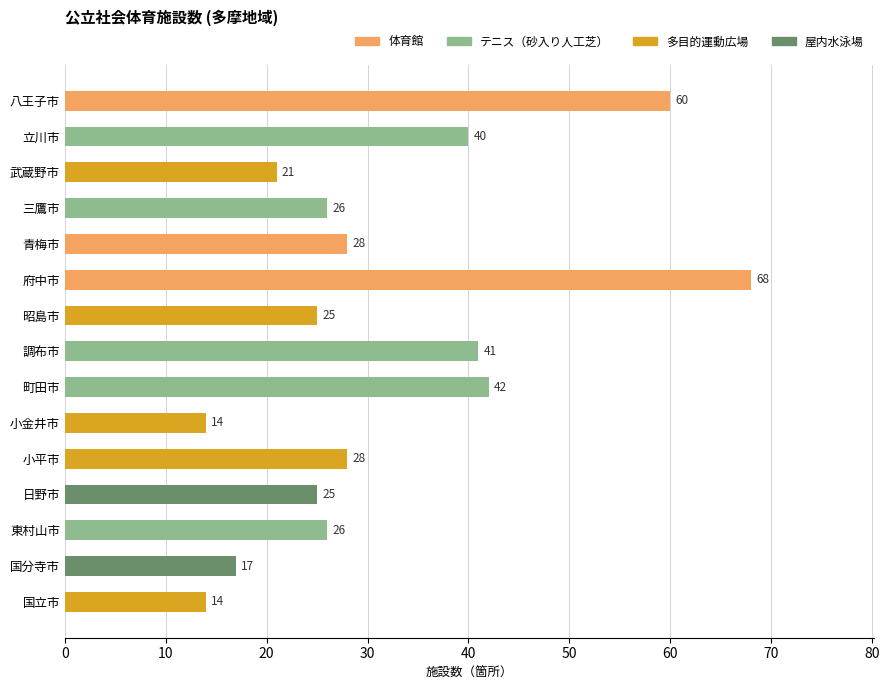

What is the ratio of the value at 小金井市 to the value at 東村山市?

0.5